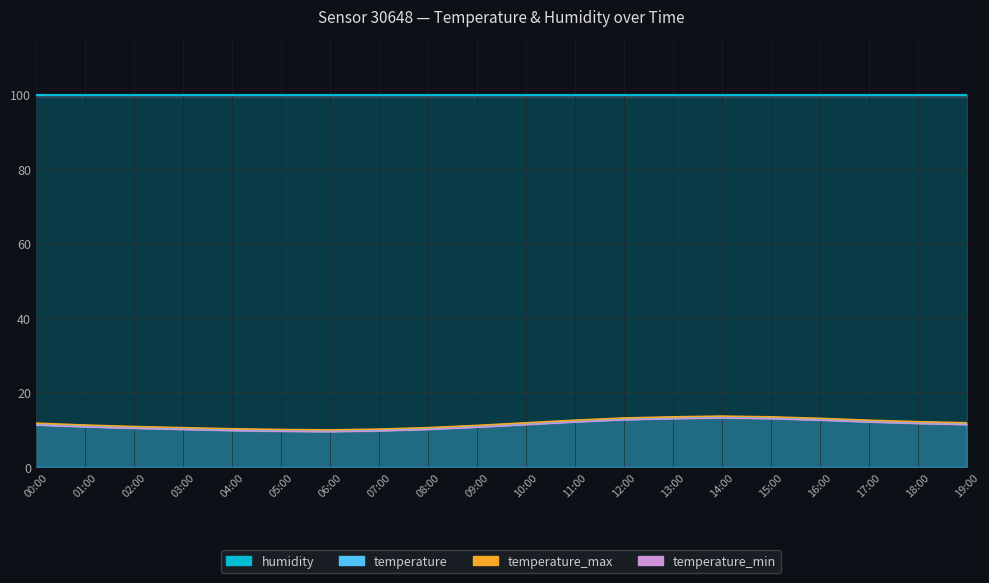

At which category does the chart reach its minimum across all series?

06:00